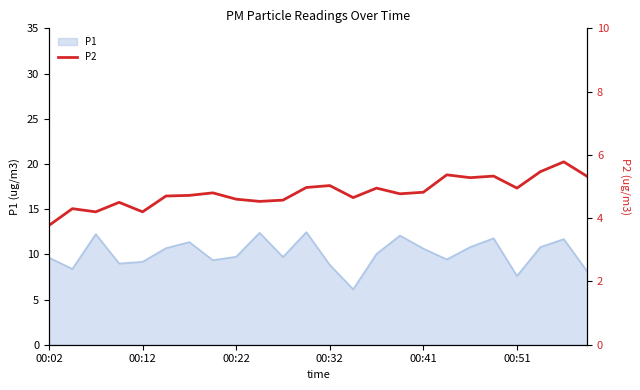

True or false: P1 has a value of 14.7 at 00:02.

False